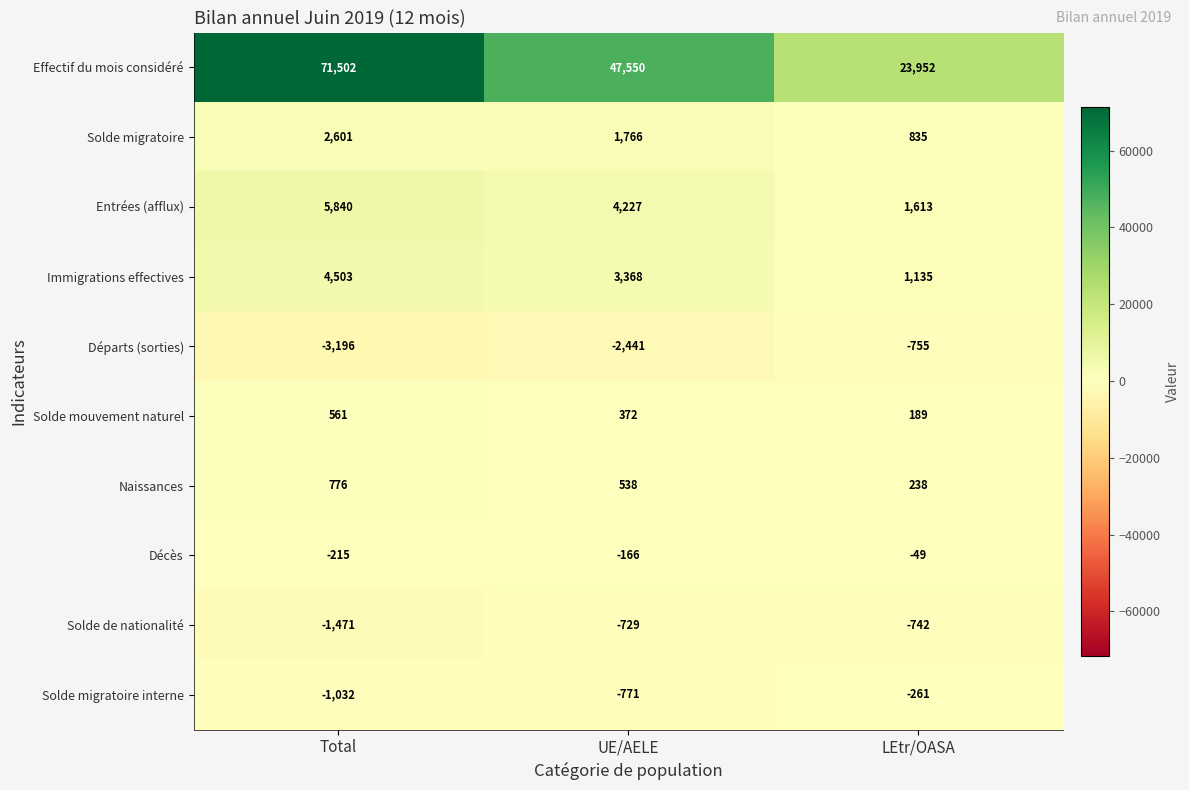

The Solde de nationalité series shows -249 at UE/AELE. True or false?

False